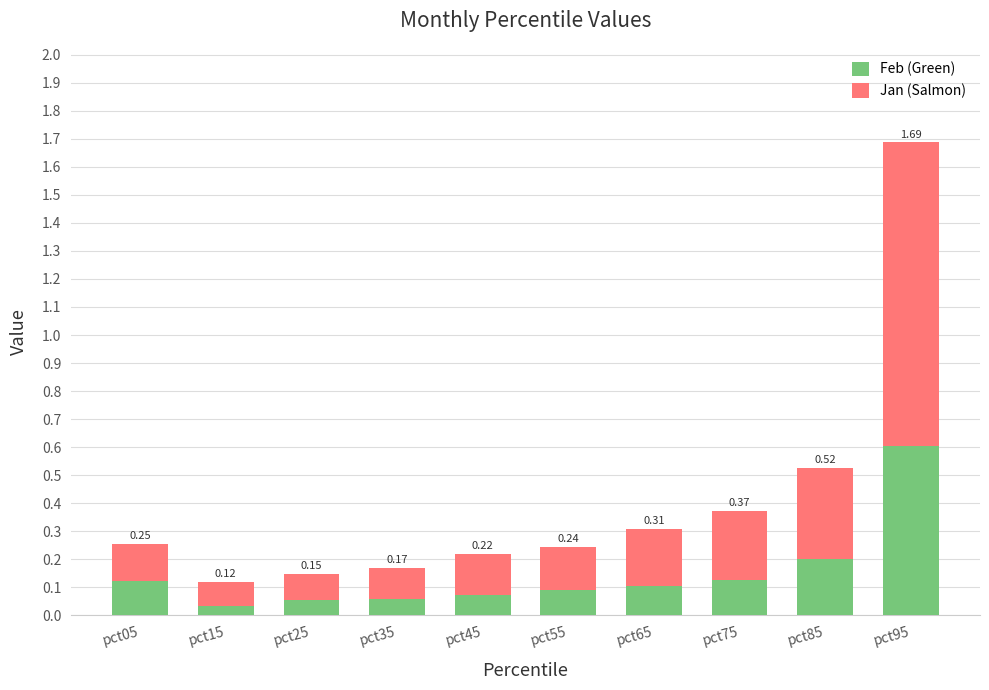

What is the total value across all series at pct85?

0.5